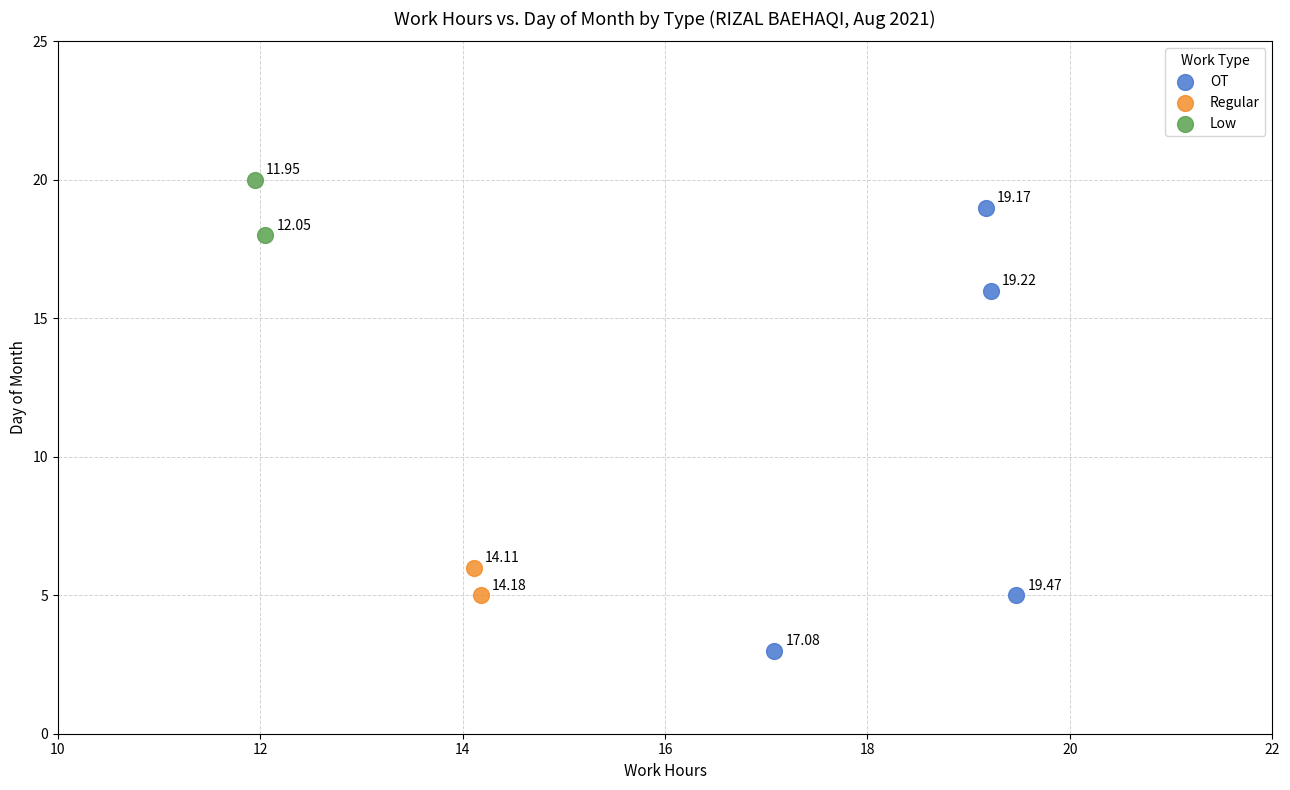

Which series reaches the minimum Y coordinate?

OT